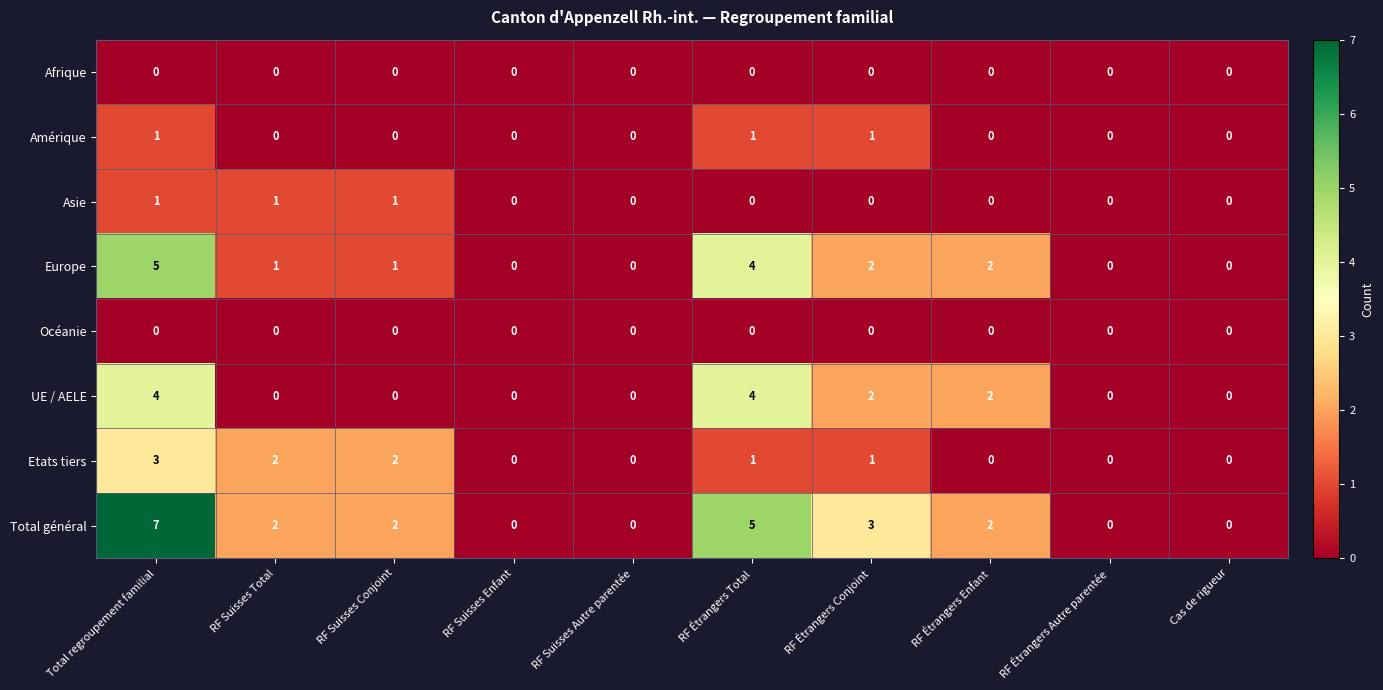

How many data points does each series have?

10